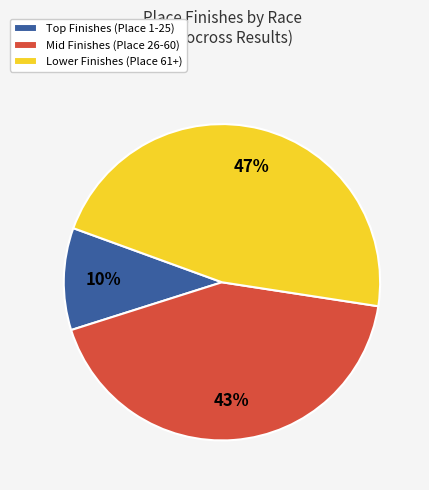

How many slices are in this pie chart?

3